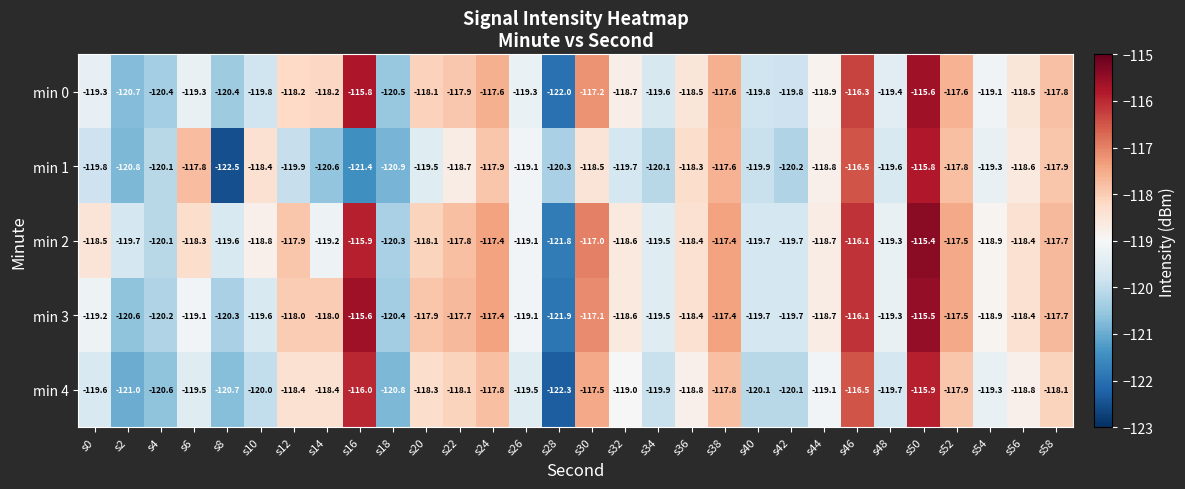

Which label corresponds to the smallest value in the chart?

s8